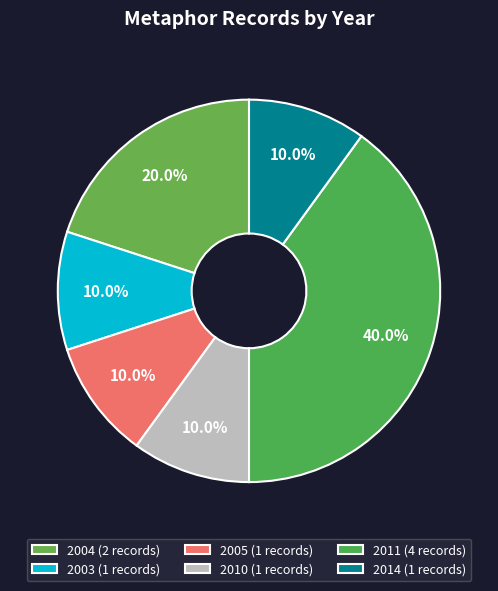

To the nearest percent, what is the difference between the largest and smallest slice percentages?

30%